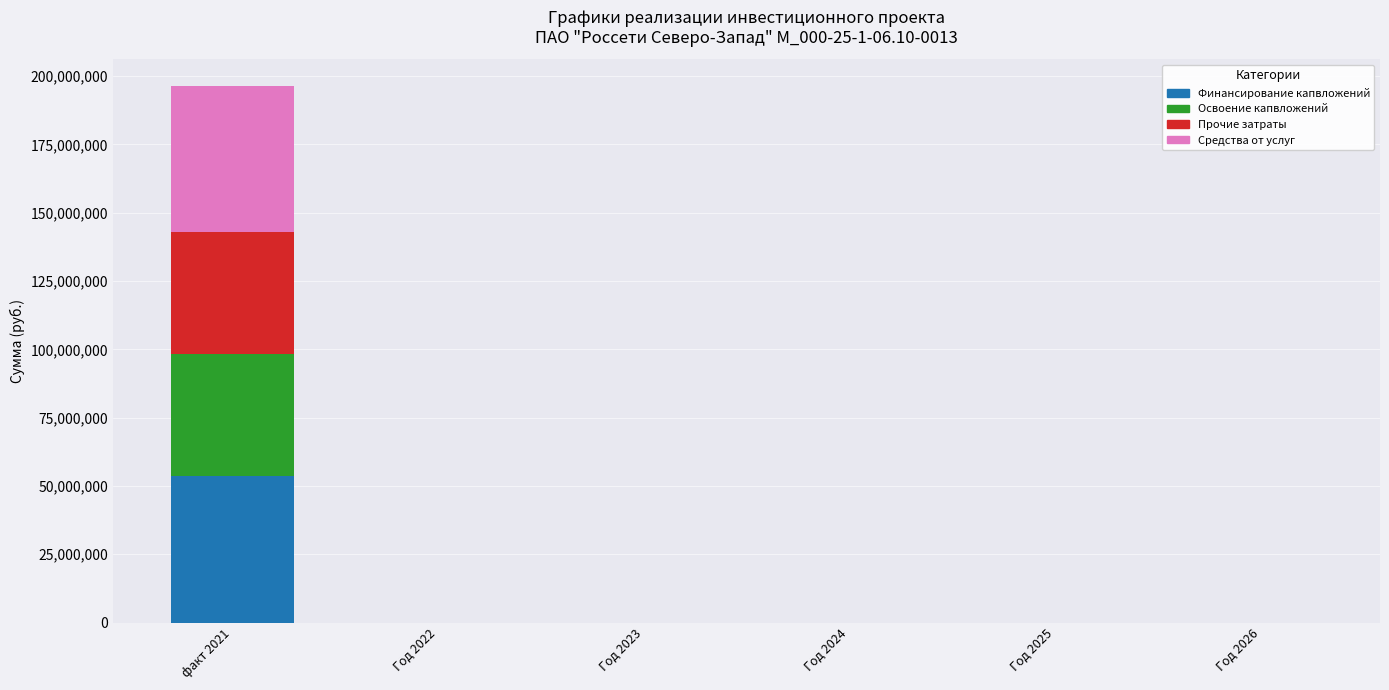

The value of Финансирование капвложений at Год 2026 is 0. True or false?

True